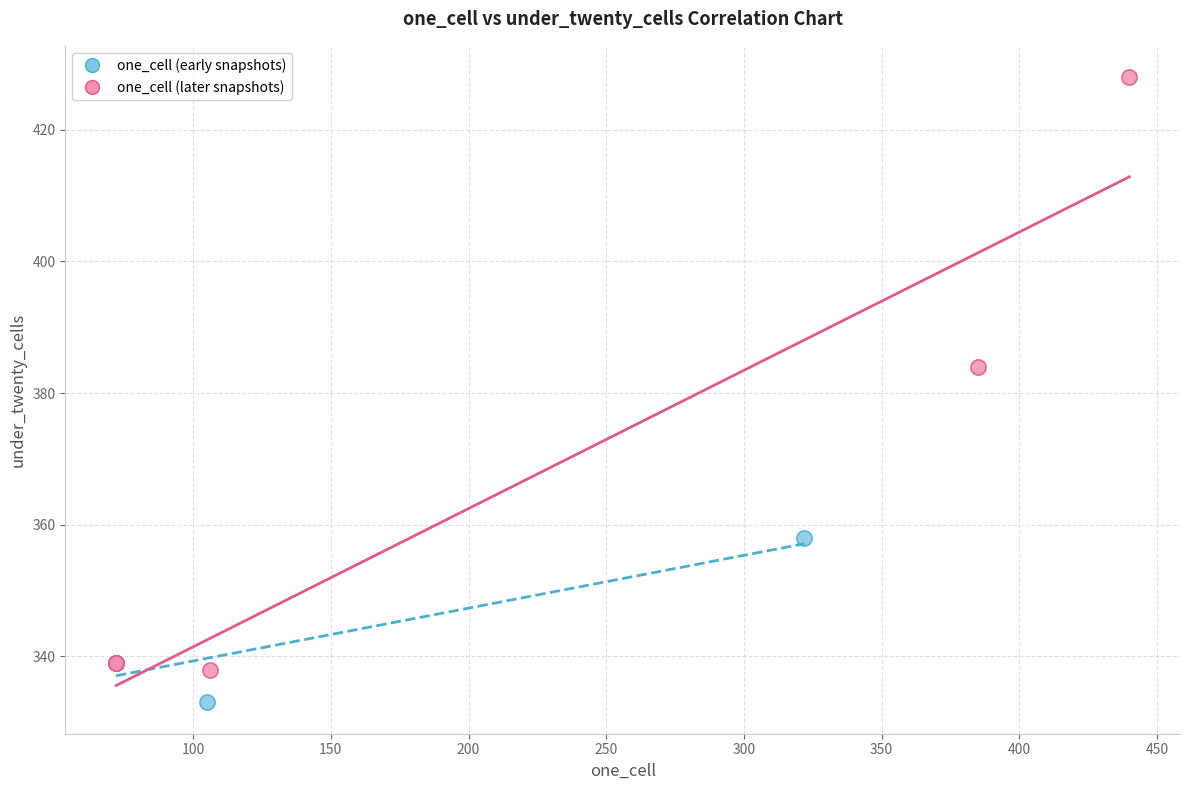

Which series contains the highest Y value?

one_cell (later snapshots)